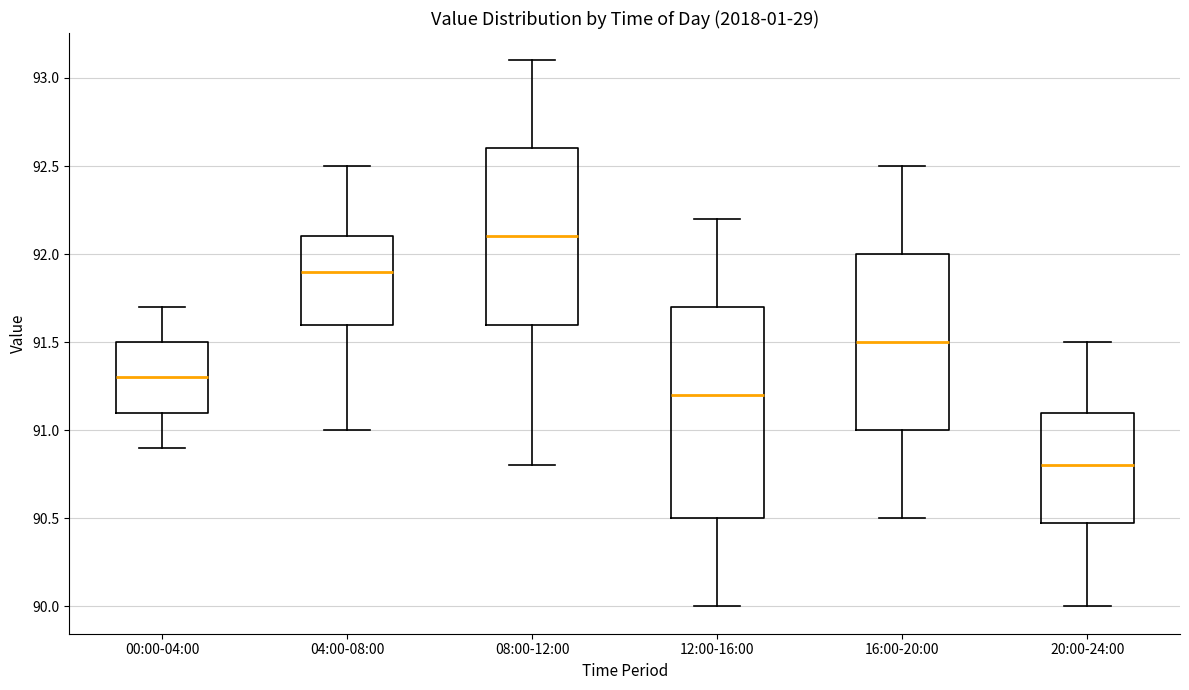

Reading left to right, transcribe this box plot: for each box, give where its median line is, the range the box spans, and where its two whiskers end, as read against the y-axis. The values are not printed on the chart, so give them approximately, as read against the axis.

00:00-04:00: median 91.3, box 91.1 to 91.5, whiskers 90.9 to 91.7
04:00-08:00: median 91.9, box 91.6 to 92.1, whiskers 91.0 to 92.5
08:00-12:00: median 92.1, box 91.6 to 92.6, whiskers 90.8 to 93.1
12:00-16:00: median 91.2, box 90.5 to 91.7, whiskers 90.0 to 92.2
16:00-20:00: median 91.5, box 91.0 to 92.0, whiskers 90.5 to 92.5
20:00-24:00: median 90.8, box 90.5 to 91.1, whiskers 90.0 to 91.5